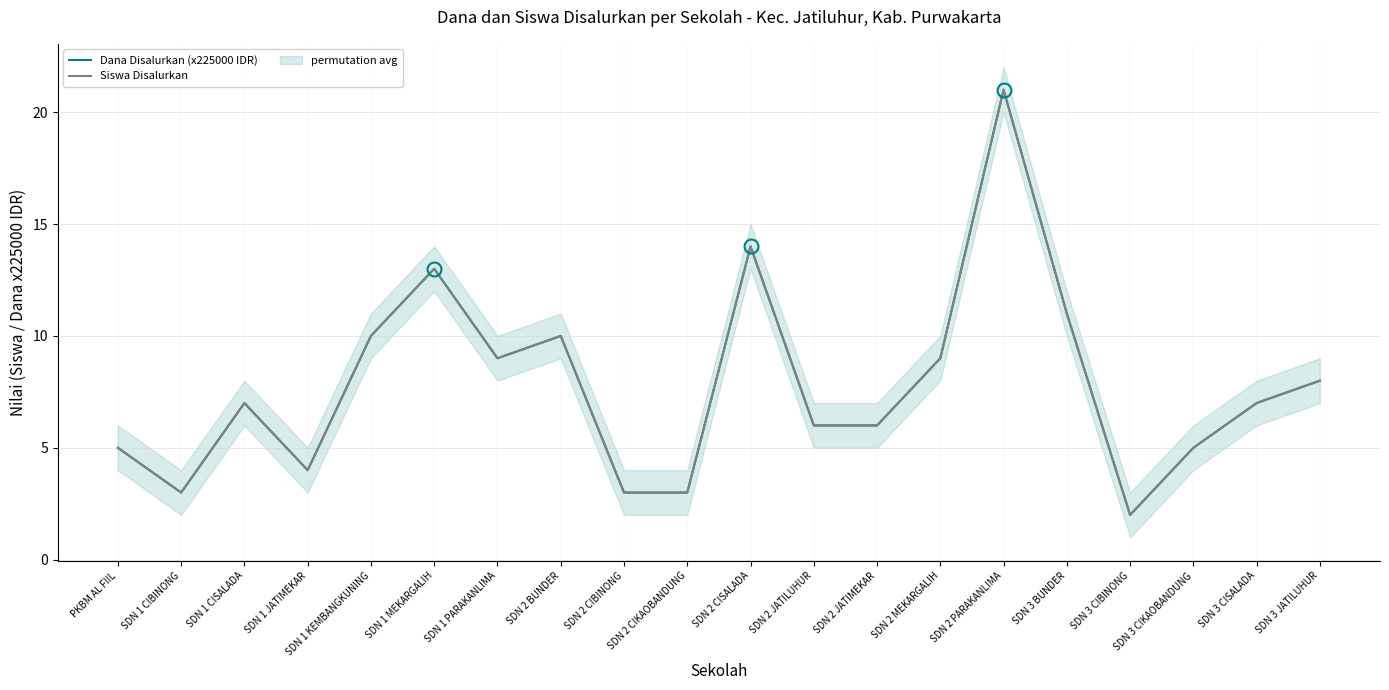

Is this an area chart (filled region under the line)?

No